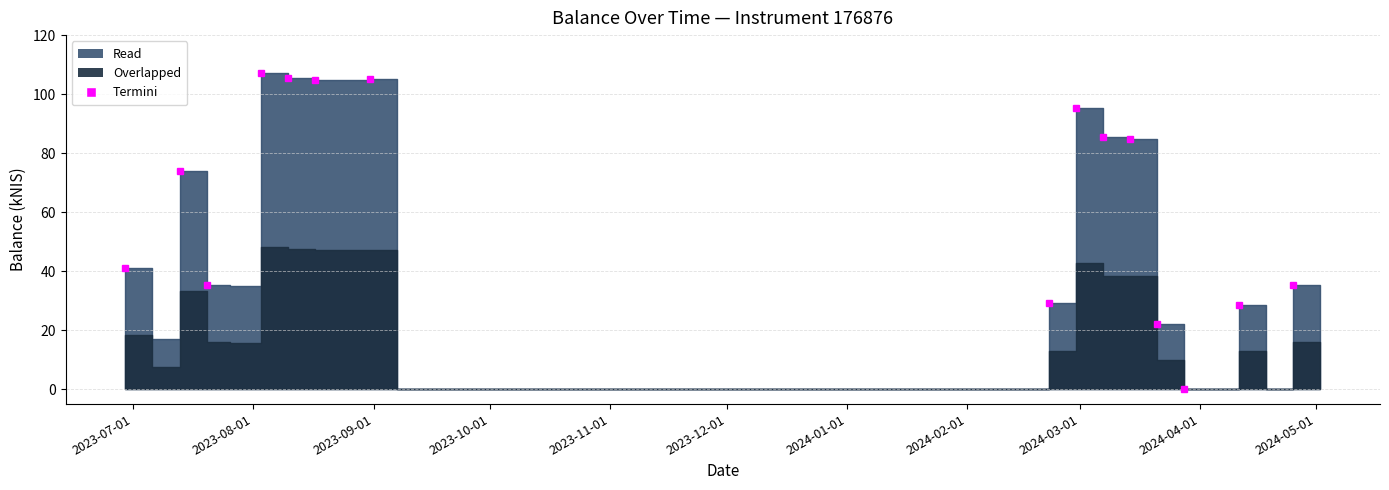

What is the change in value from 2023-09-07 to 2024-04-25?

+35.5